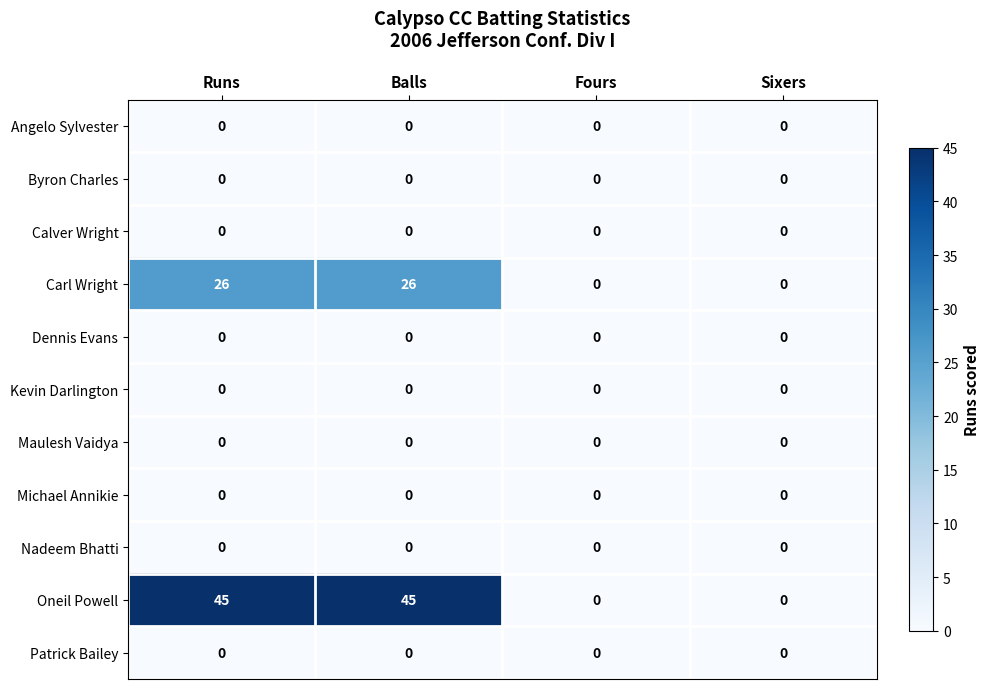

Count the number of data series in this chart.

11